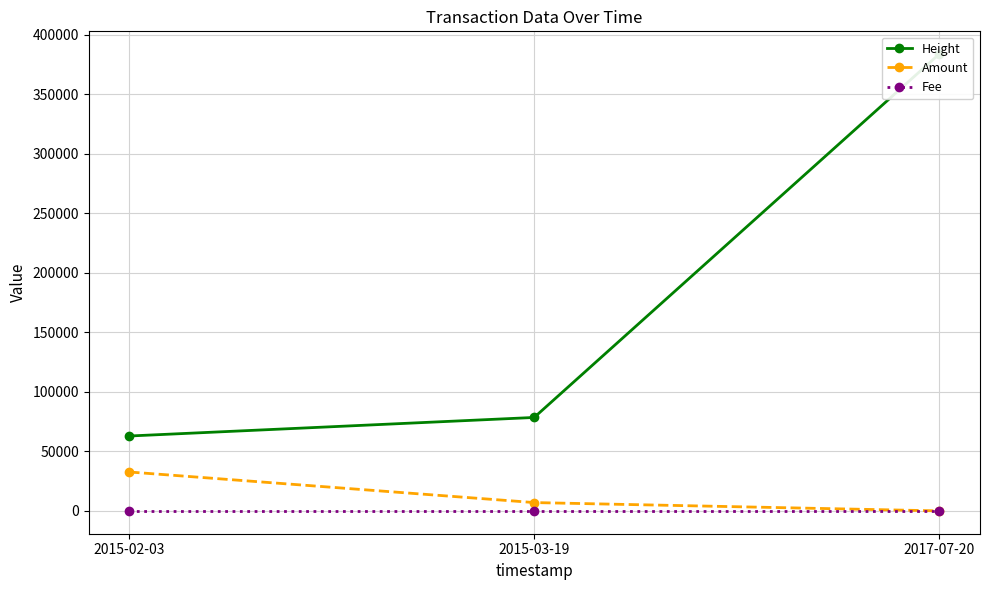

Is it true that Height equals 44465 at 2015-03-19?

False